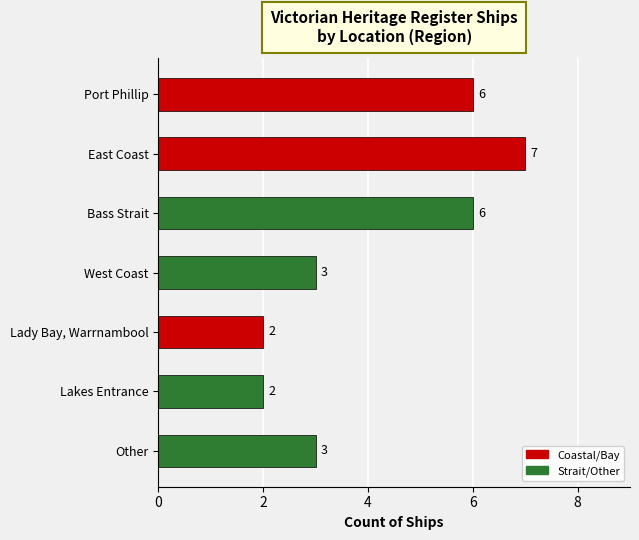

How many values are below 3?

2